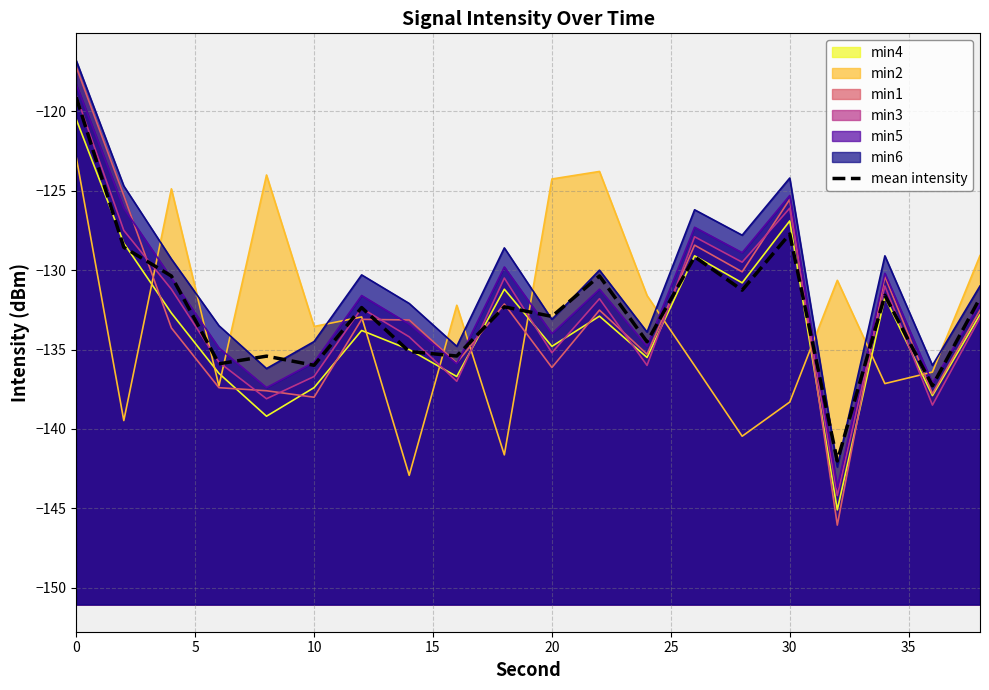

How many values are below -132?

11